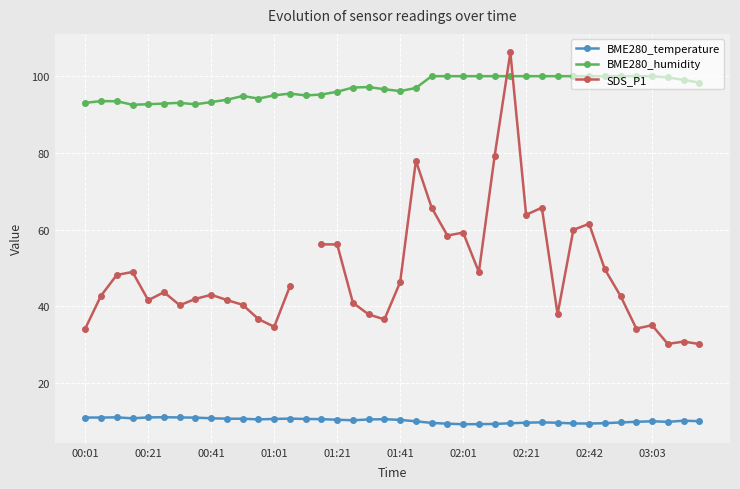

Between 21 and 11, which is larger?

11